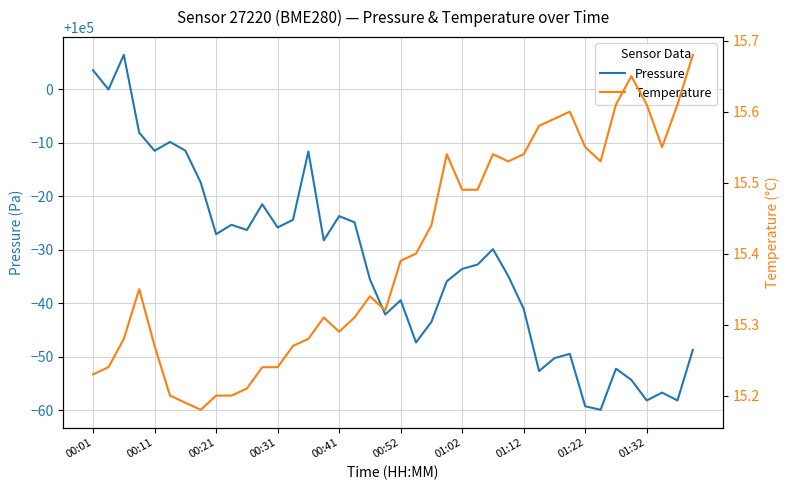

True or false: pressure and temperature intersect in this chart.

False